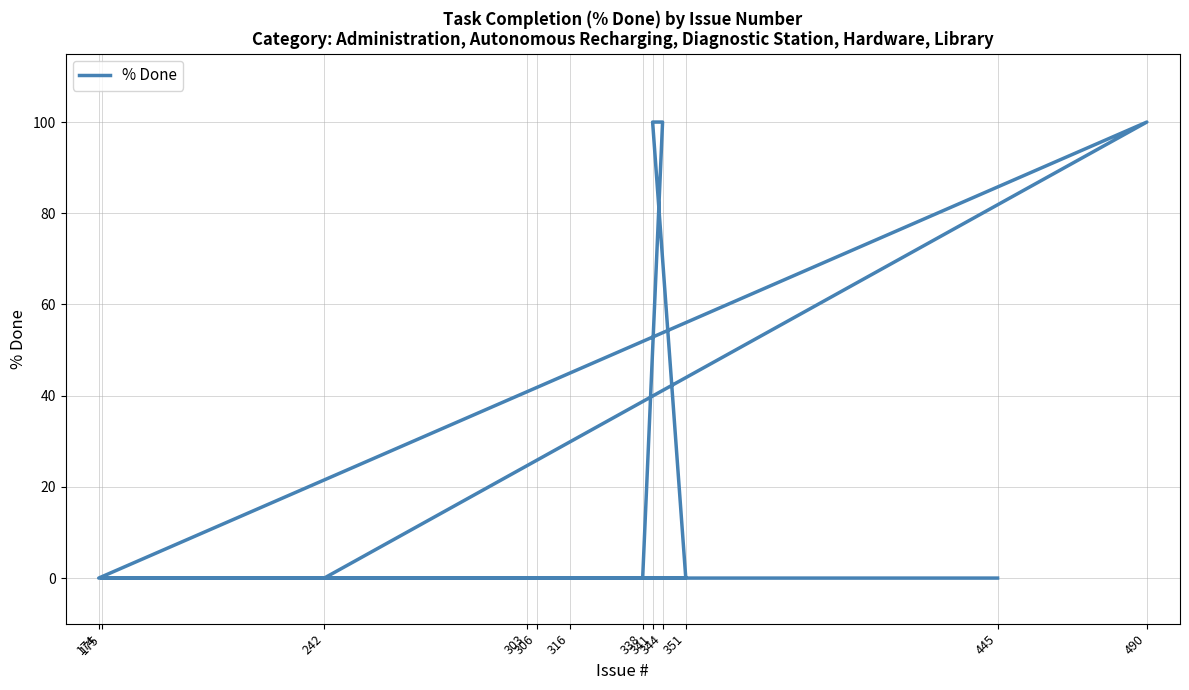

Reading left to right, what are all the values shown in this chart?

0	0	0	0	100	100	0	0	100	0	0	0